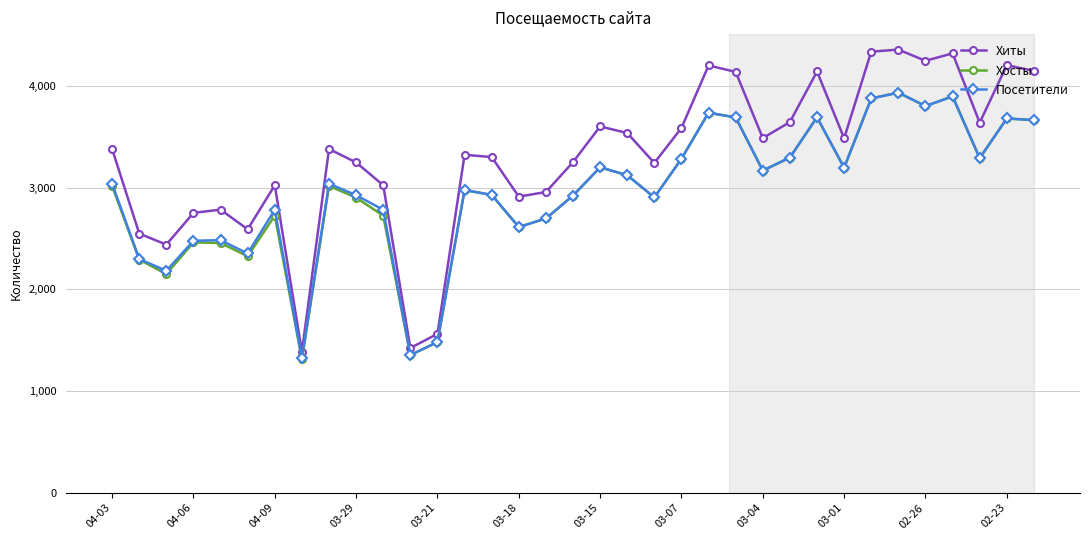

Which series has the largest total across all categories?

Хиты